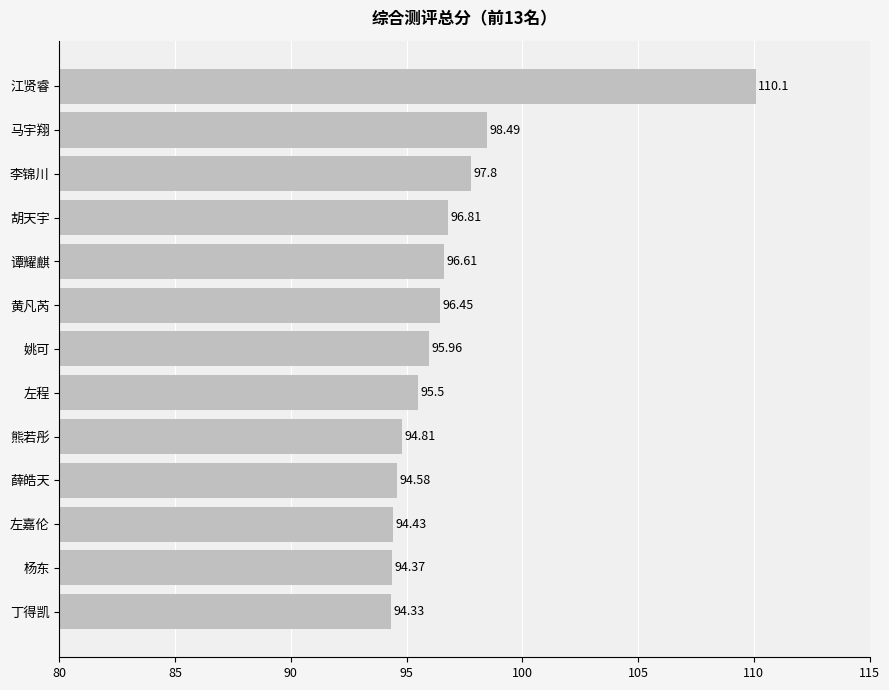

List the labels in order of value, smallest first.

丁得凯, 杨东, 左嘉伦, 薛皓天, 熊若彤, 左程, 姚可, 黄凡芮, 谭耀麒, 胡天宇, 李锦川, 马宇翔, 江贤睿